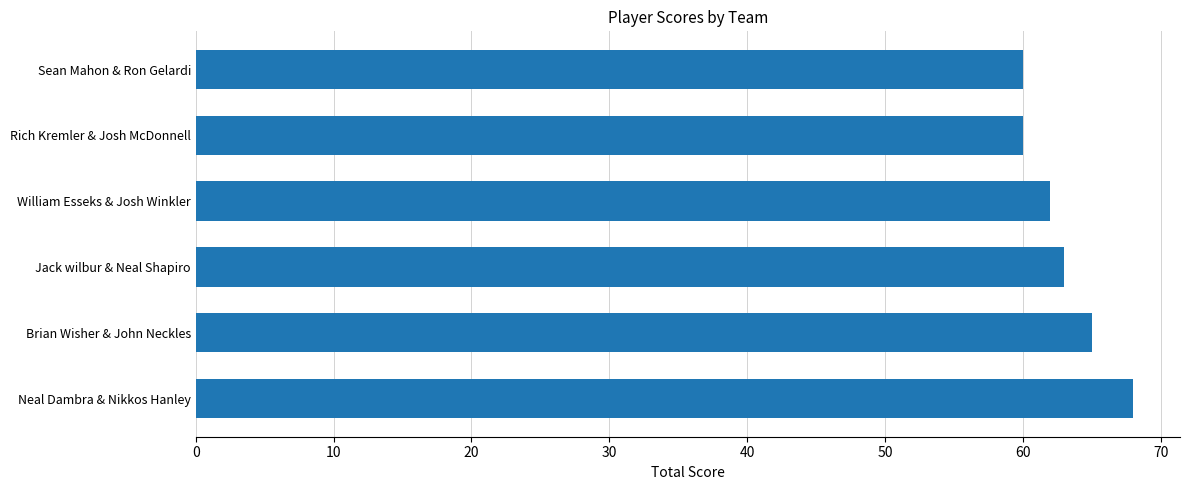

Count the number of data series in this chart.

1